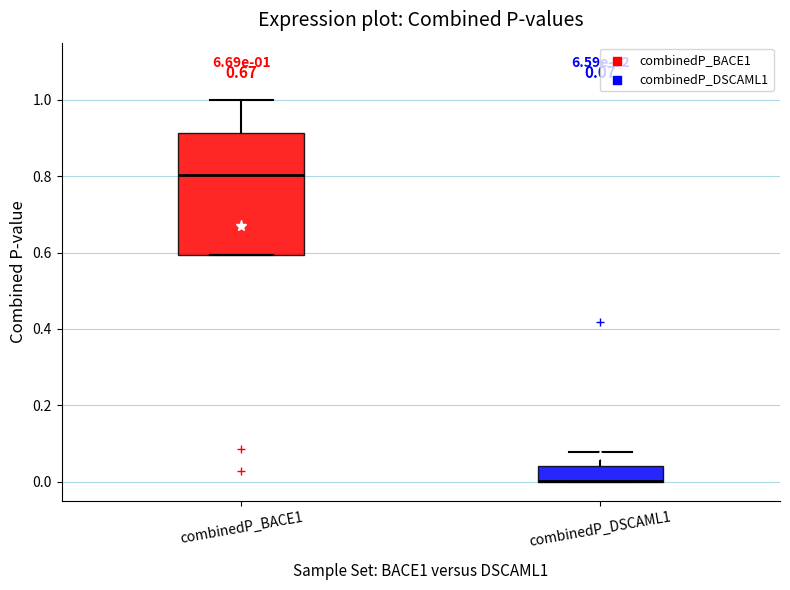

Comparing the boxes themselves (not the whiskers), which one is the tallest?

combinedP_BACE1